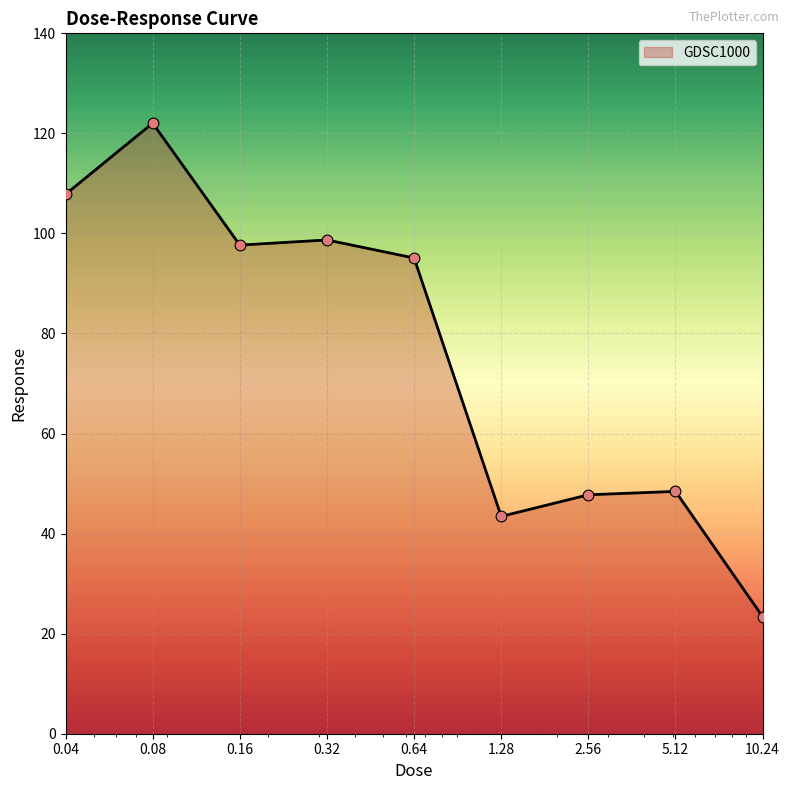

What is the greatest value displayed?

122.0